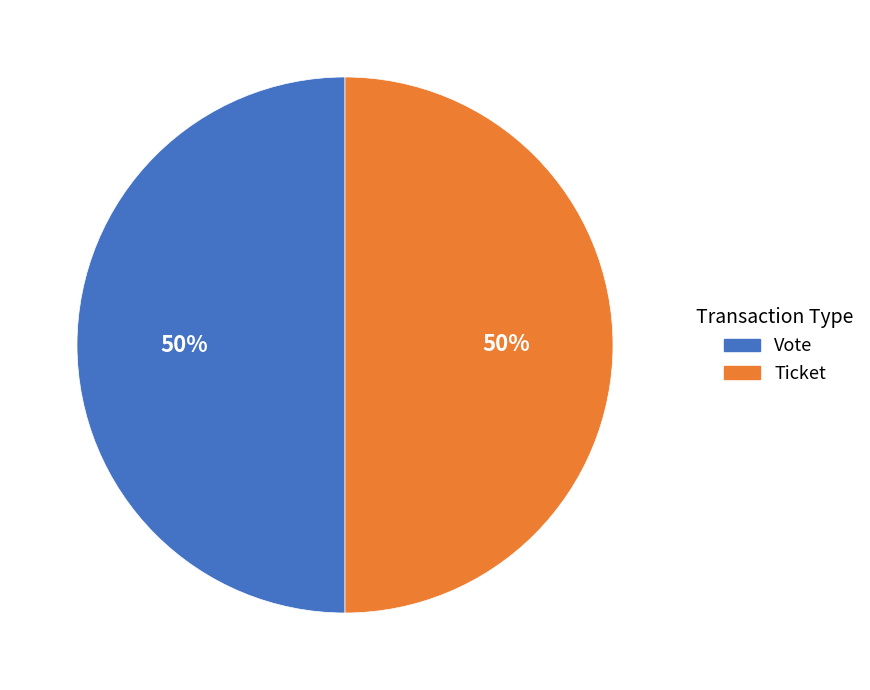

To the nearest percent, what is the difference between the Vote and Ticket slice percentages?

0%